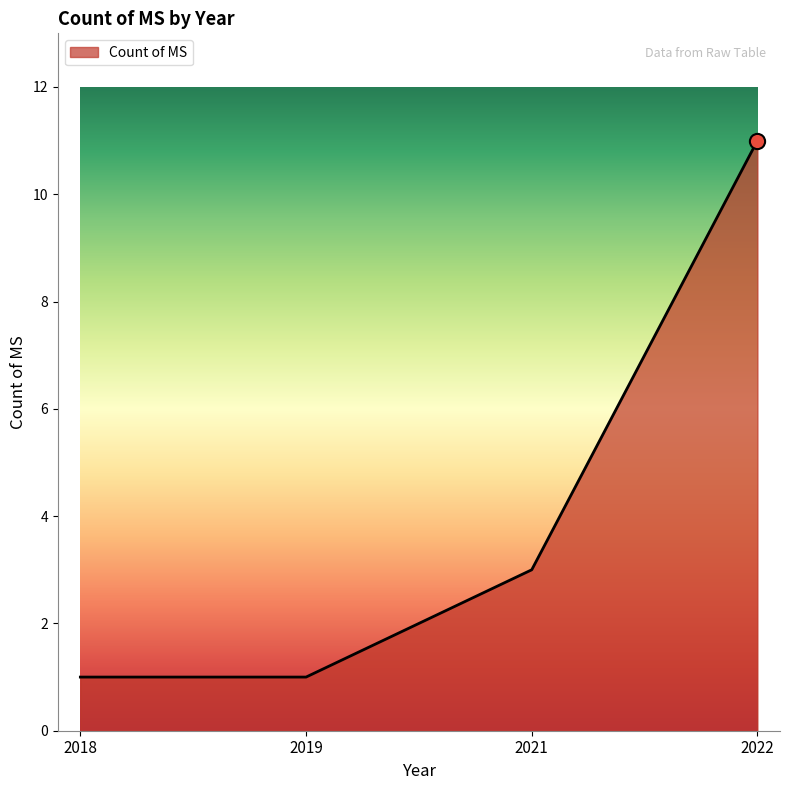

Which has a higher value, 2021 or 2018?

2021